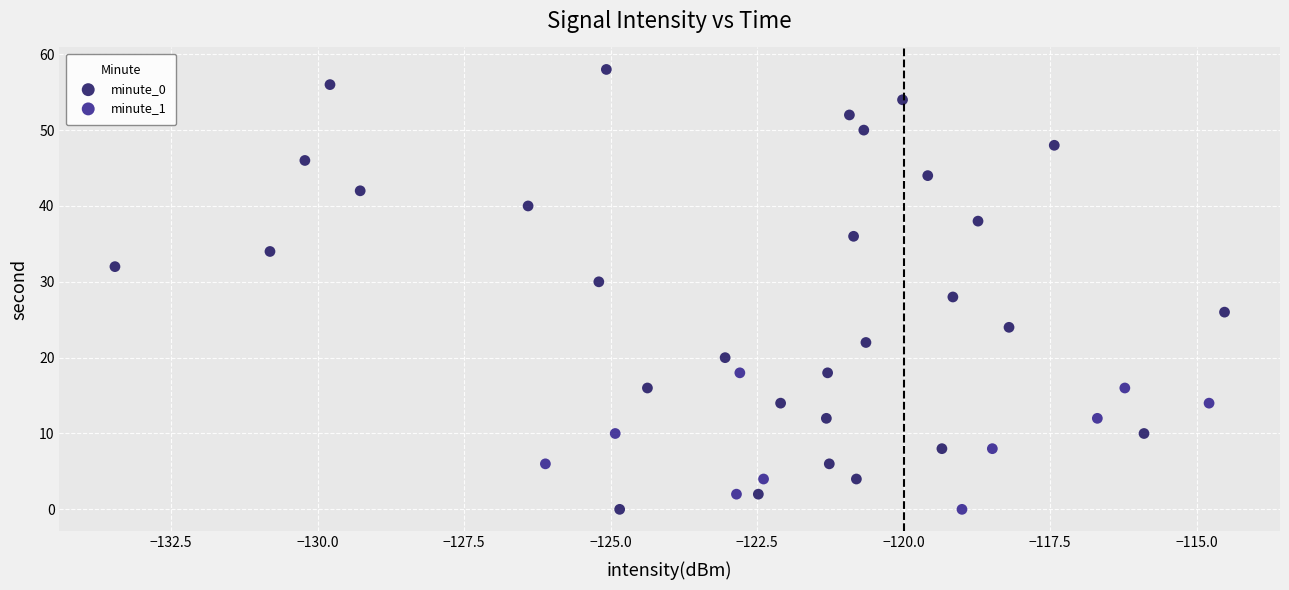

Which series reaches the maximum Y coordinate?

minute_0